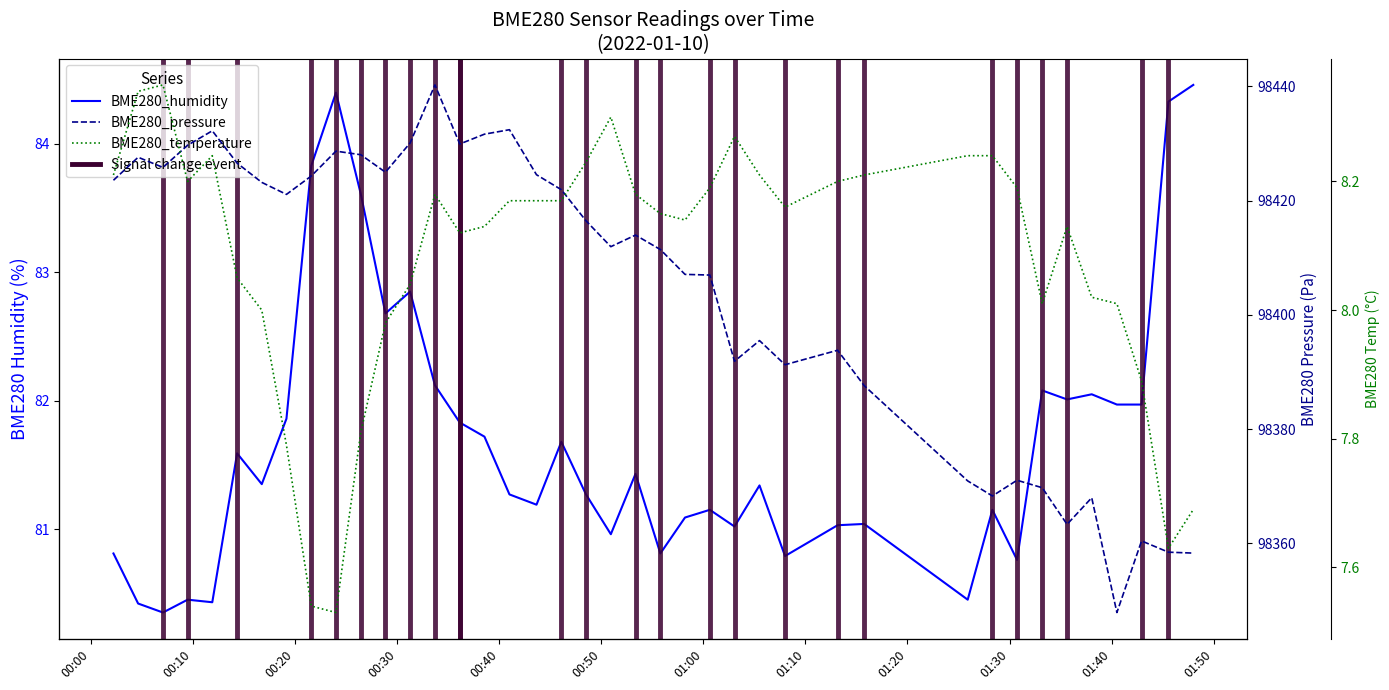

At how many categories does at least one series exceed 1243?

40